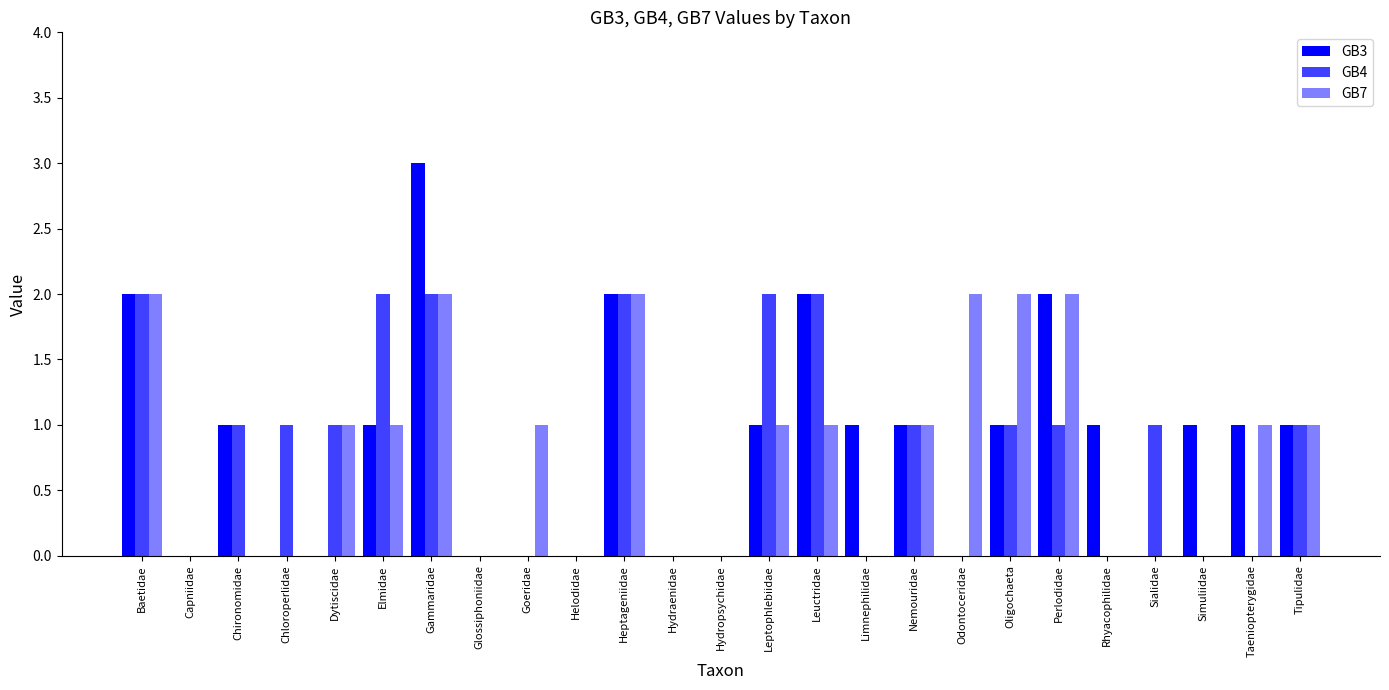

Count the number of categories in the chart.

25